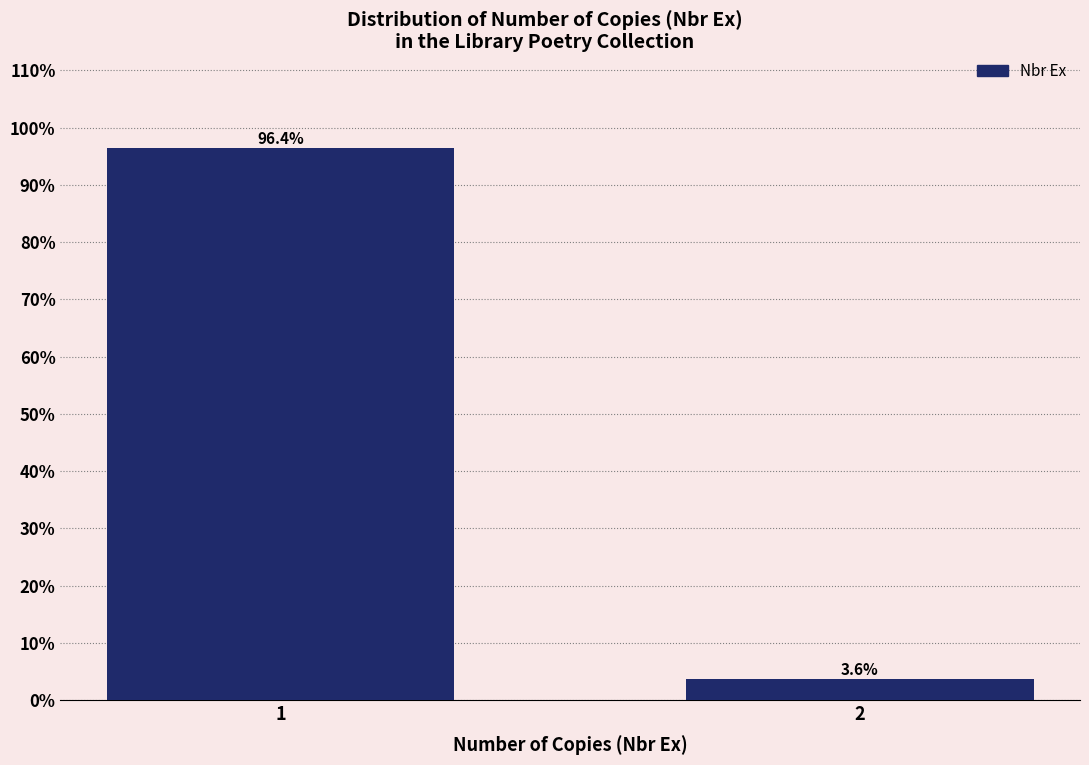

Reading left to right, extract all data points from this chart.

1=96.4	2=3.6